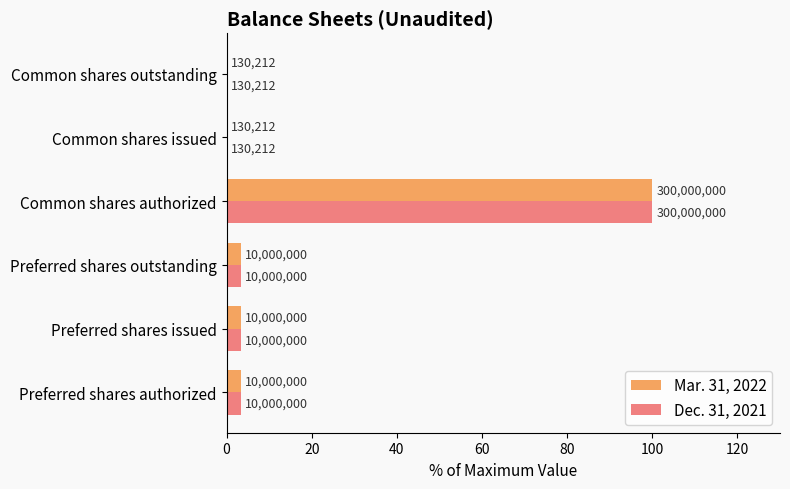

What are all the series names shown in the legend?

Mar. 31, 2022, Dec. 31, 2021